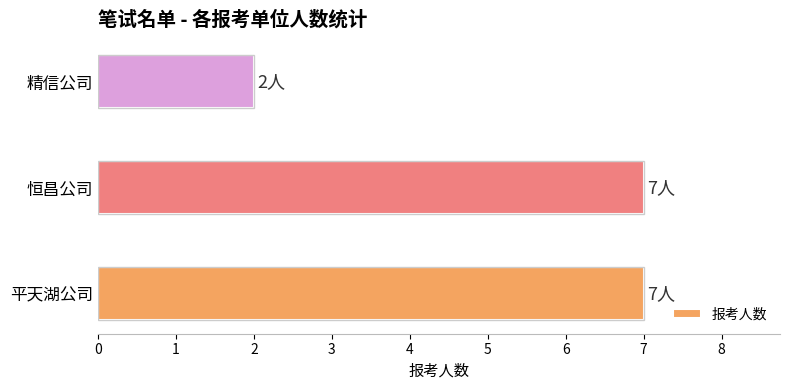

Are the bars horizontal?

Yes